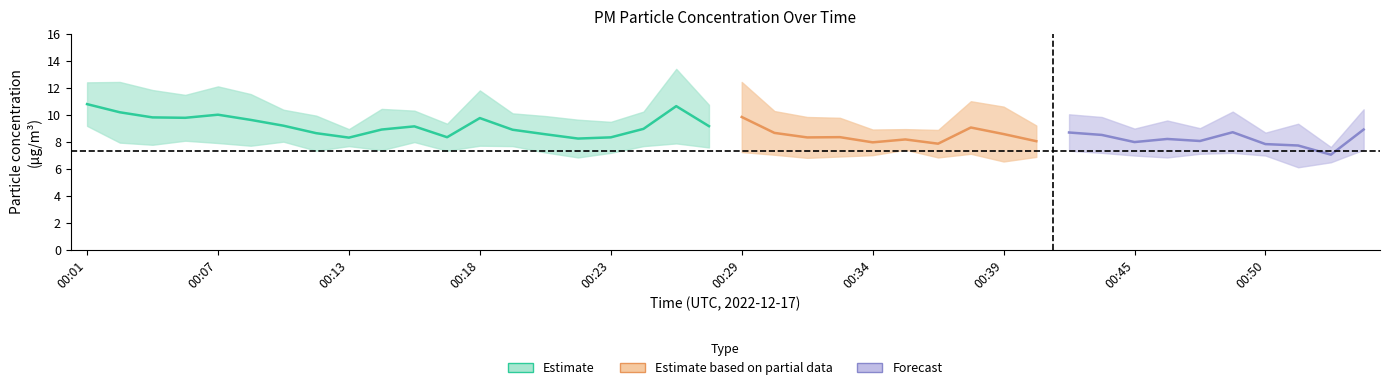

The P1 series shows 15.8 at 00:07. True or false?

False